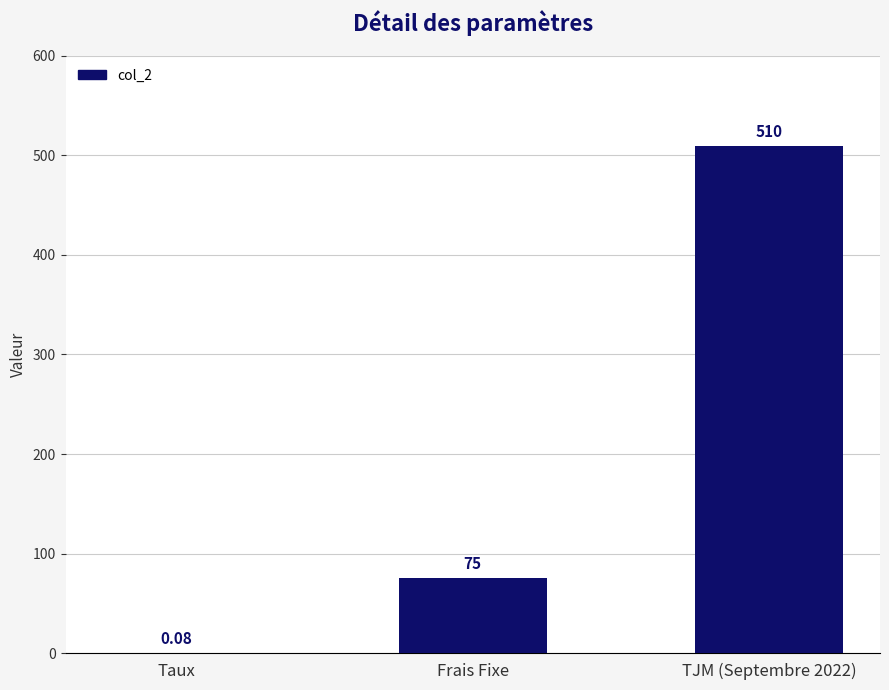

Where is the data nearest to the value 255?

Frais Fixe